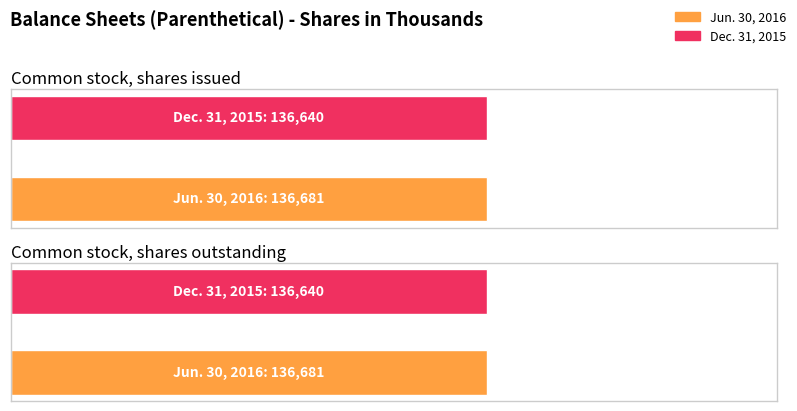

The Dec. 31, 2015 series shows 136640 at Common stock, shares issued. True or false?

True